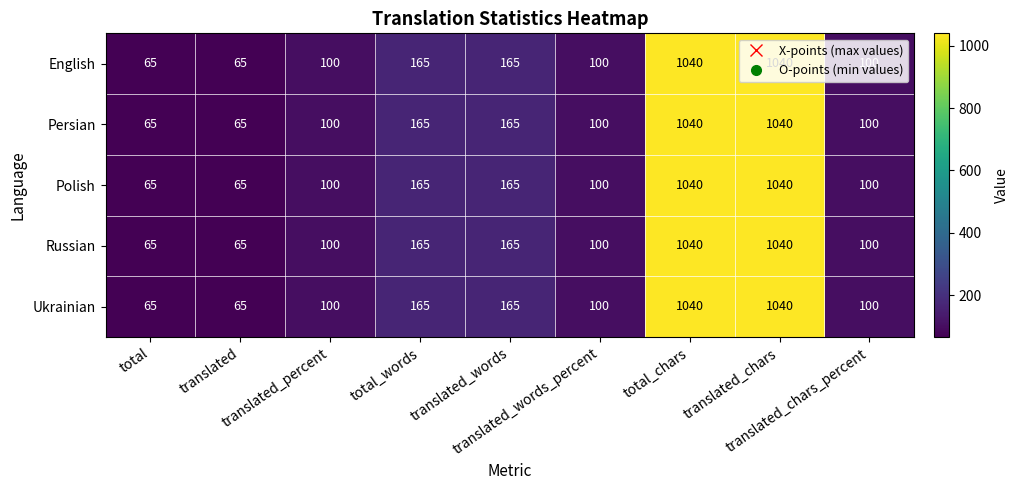

What is the difference between the maximum and minimum values in the English series?

975